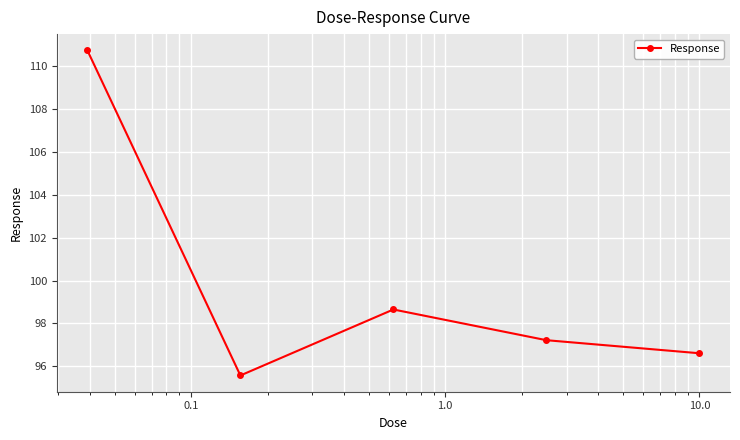

What is the smallest value displayed?

95.6